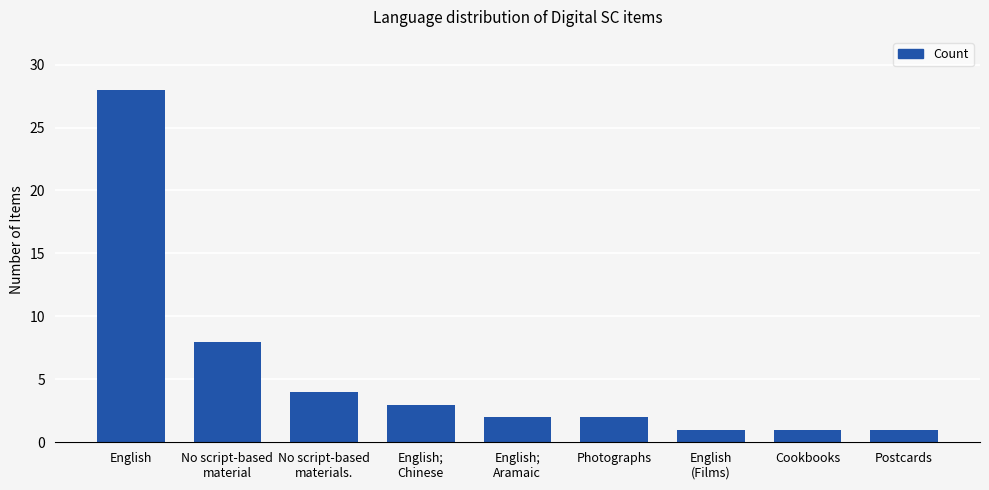

Count the number of data series in this chart.

1